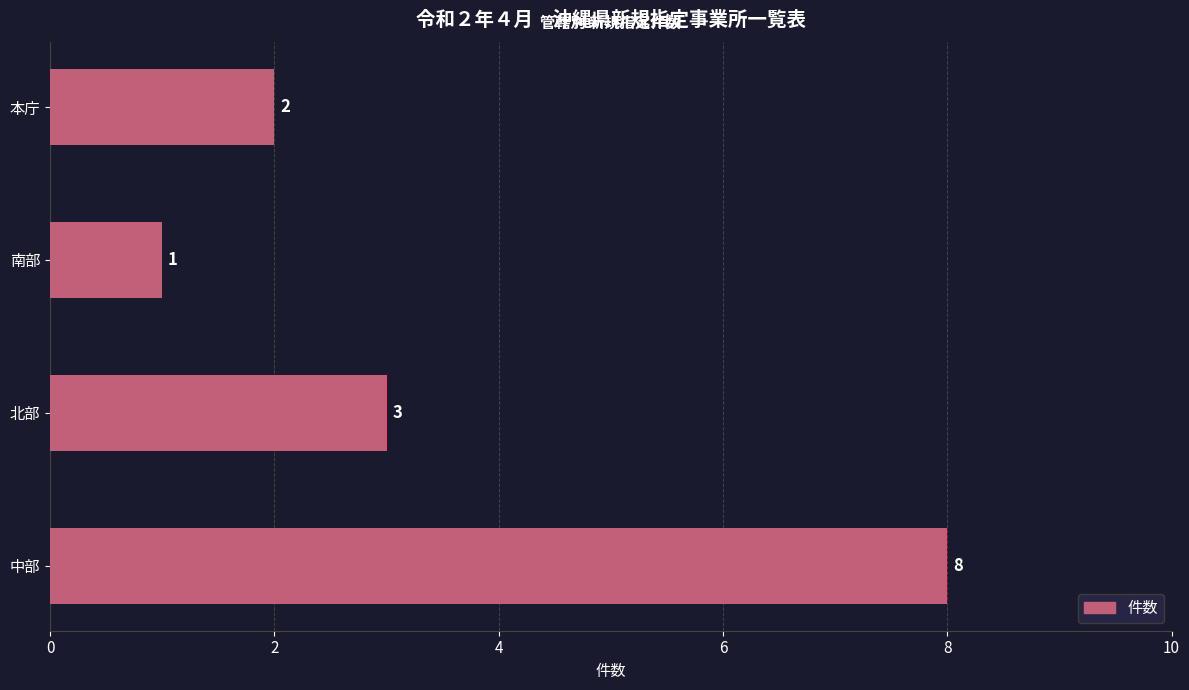

Reading top to bottom, list all the values displayed in this chart.

2	1	3	8